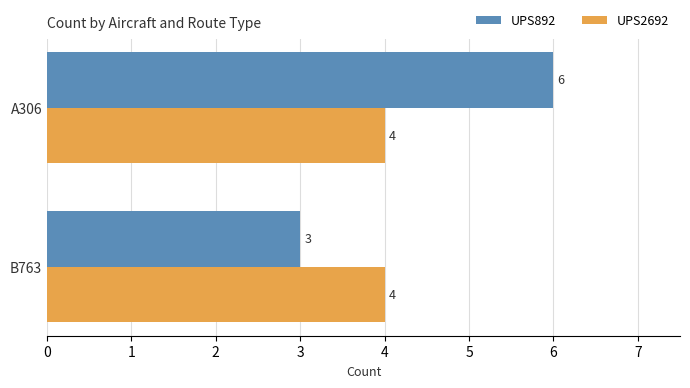

Rank the series by their average value, from lowest to highest.

UPS2692, UPS892